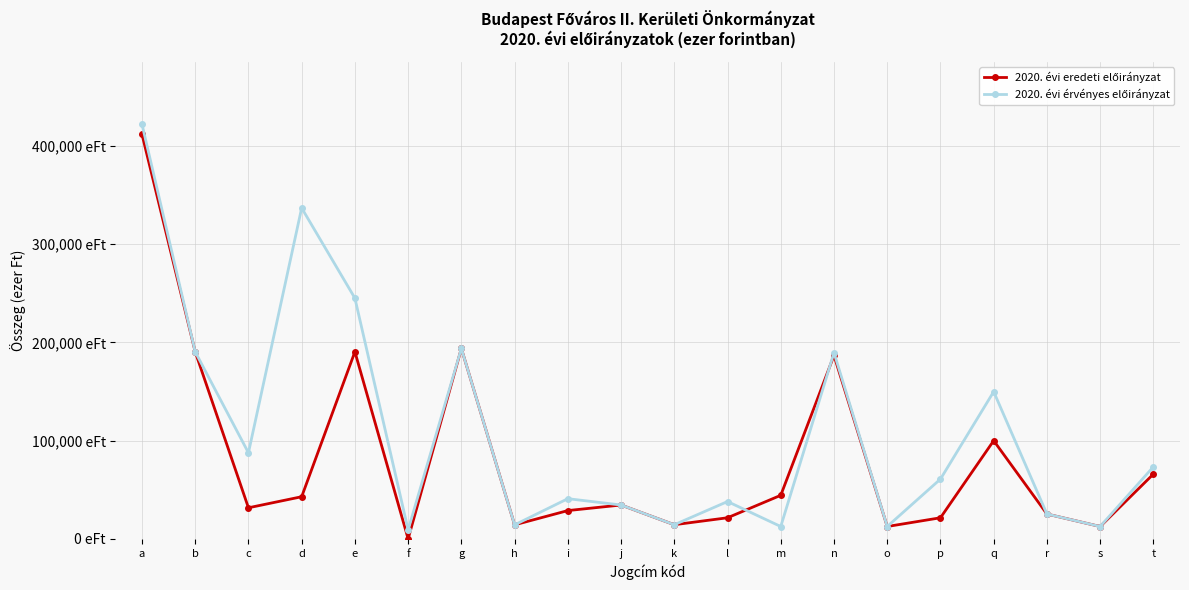

Reading left to right, extract all data points from this chart.

2020. évi eredeti előirányzat: 411776	190500	31750	43000	190500	127	193850	14387	28903	34580	14519	21590	44450	186752	12700	21590	100047	25400	12700	66040
2020. évi érvényes előirányzat: 422087	190500	87705	336808	245035	9343	193850	14387	41010	34580	14519	38100	12700	189589	12700	60960	149909	25400	12700	73469